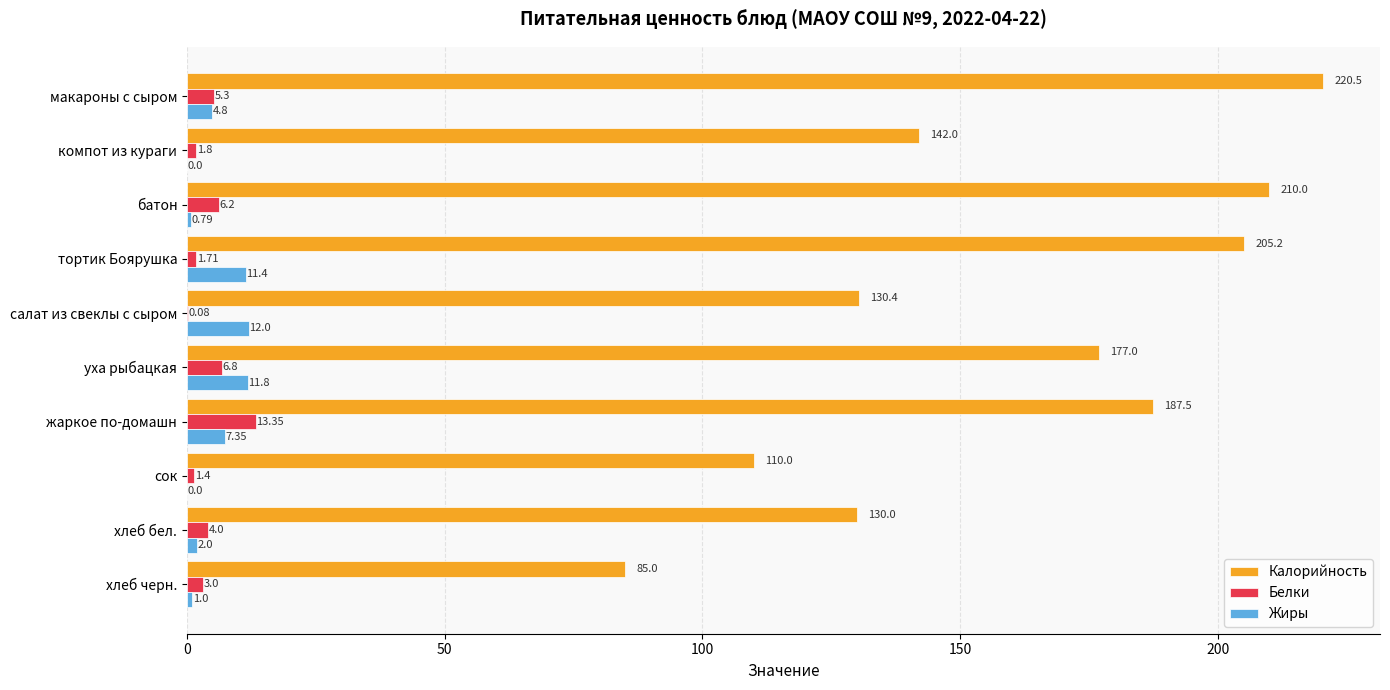

At which label does Калорийность reach its peak?

макароны с сыром